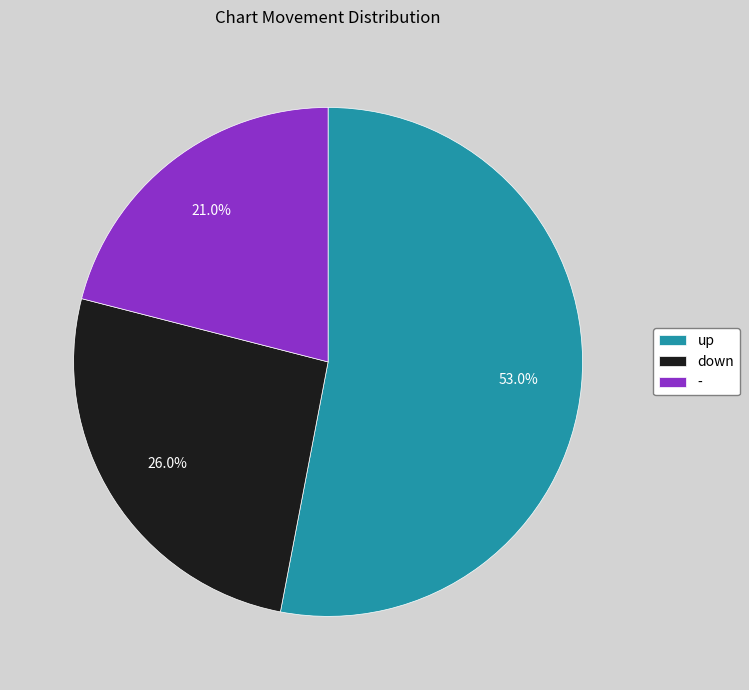

Approximately how many times larger is the value at up compared to -?

2.5